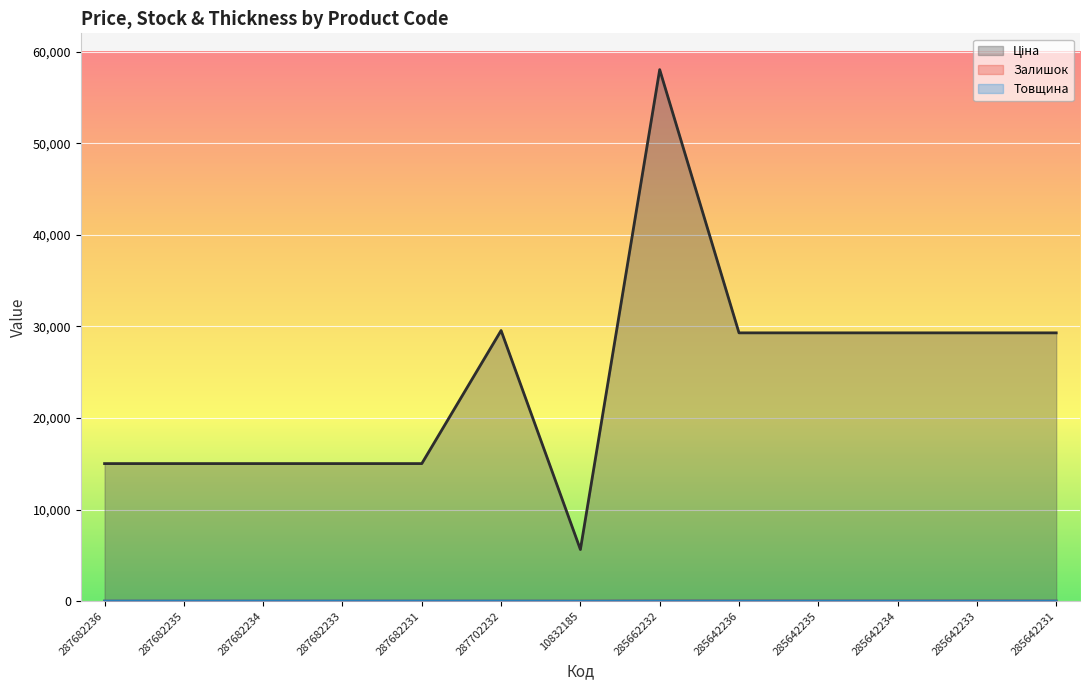

At 285642235, list the series in order from largest to smallest.

Ціна, Товщина, Залишок